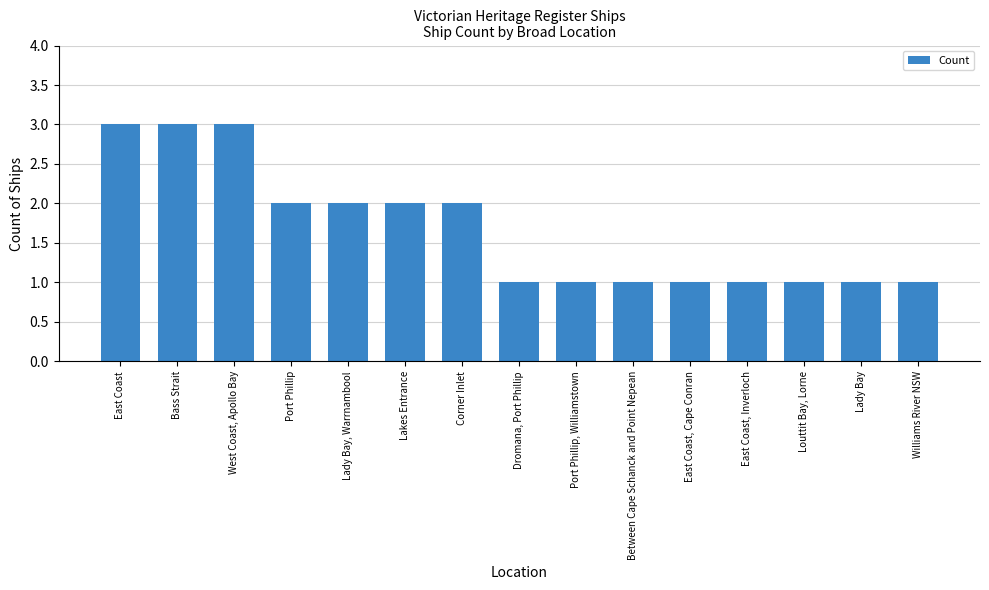

Does the chart contain stacked bars?

No